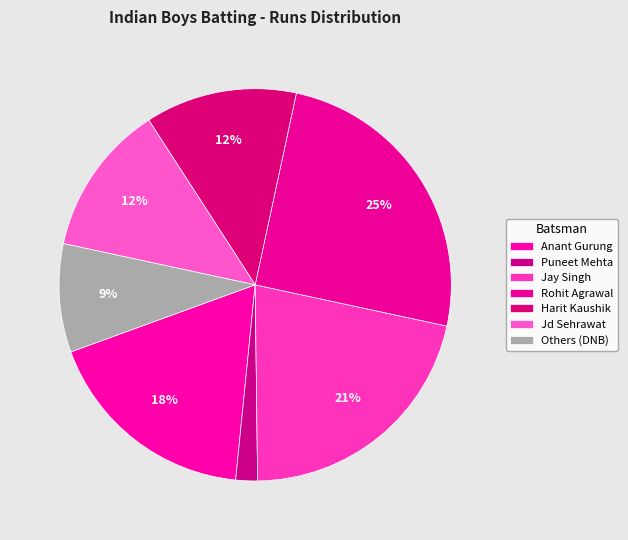

Count the number of slices in the pie.

7